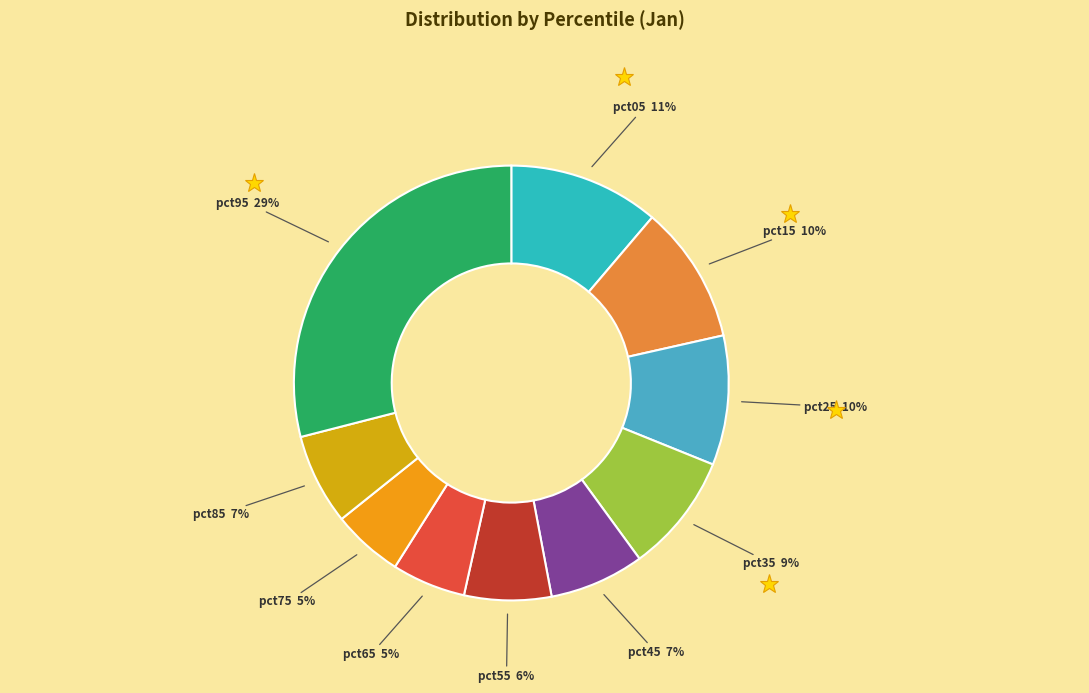

Which has a higher value, pct75 or pct25?

pct25